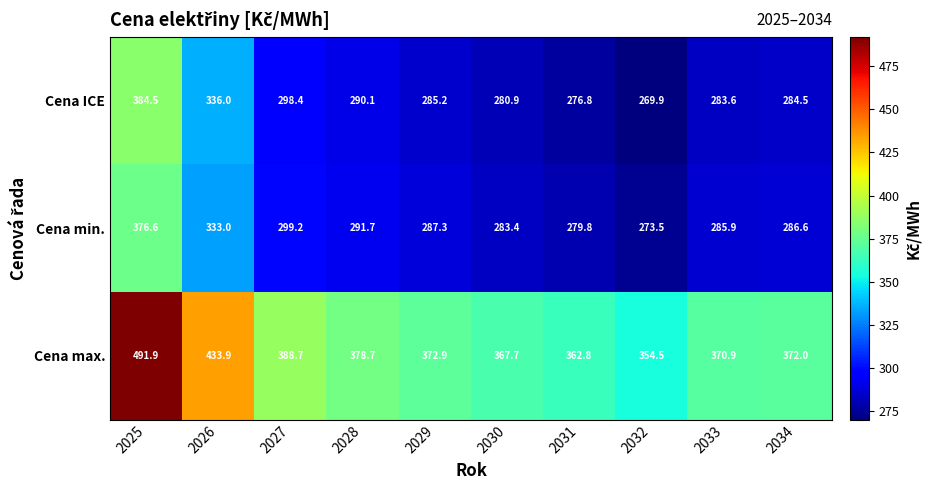

What is the sum of the Cena max. values at 2029 and 2028?

751.6